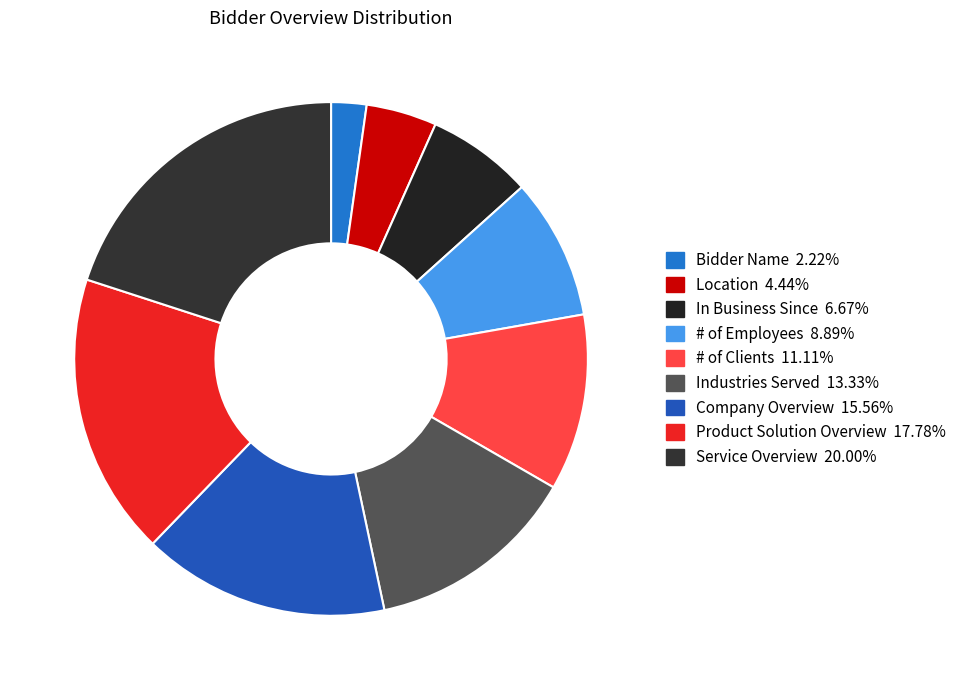

Is it true that In Business Since is 7% of the pie?

True